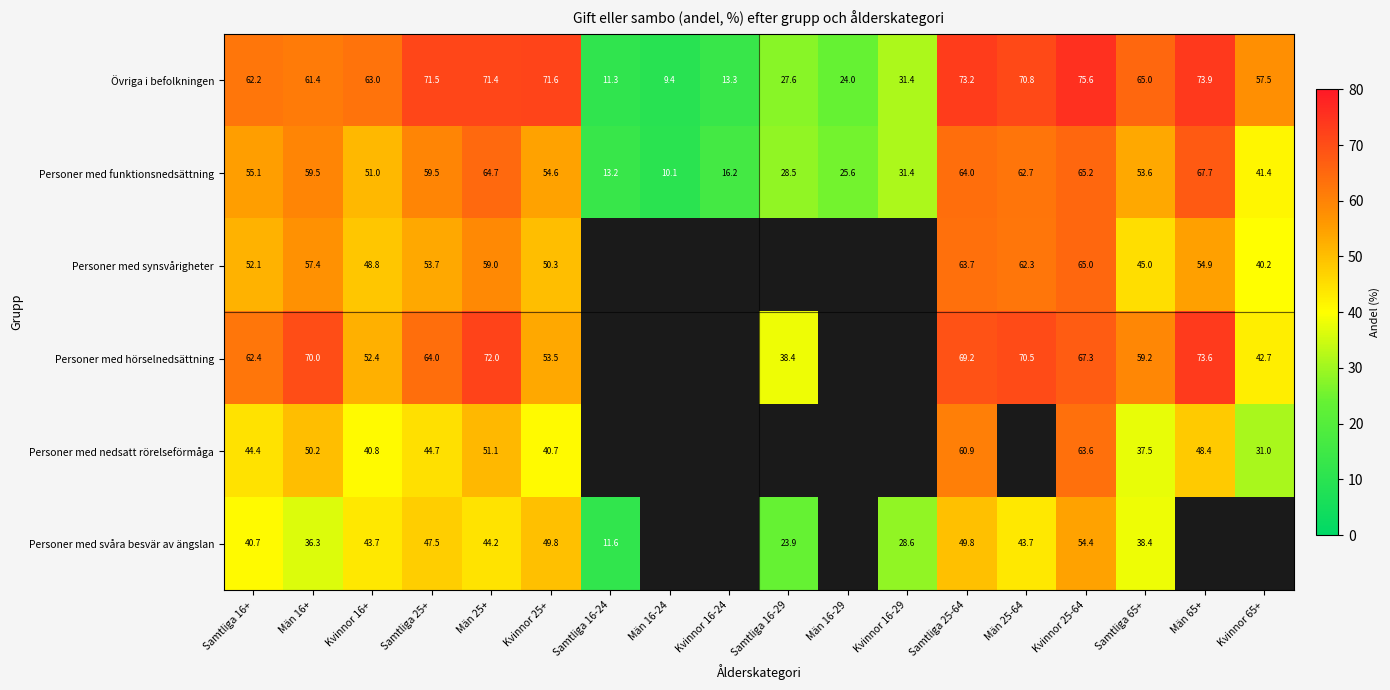

What is the greatest value displayed?

75.6